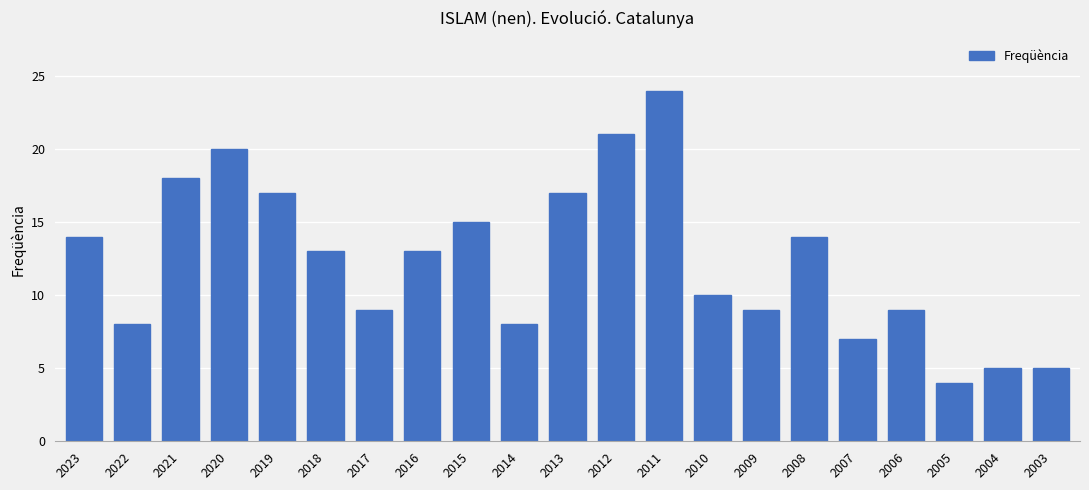

What is the difference between the values at 2022 and 2018?

5